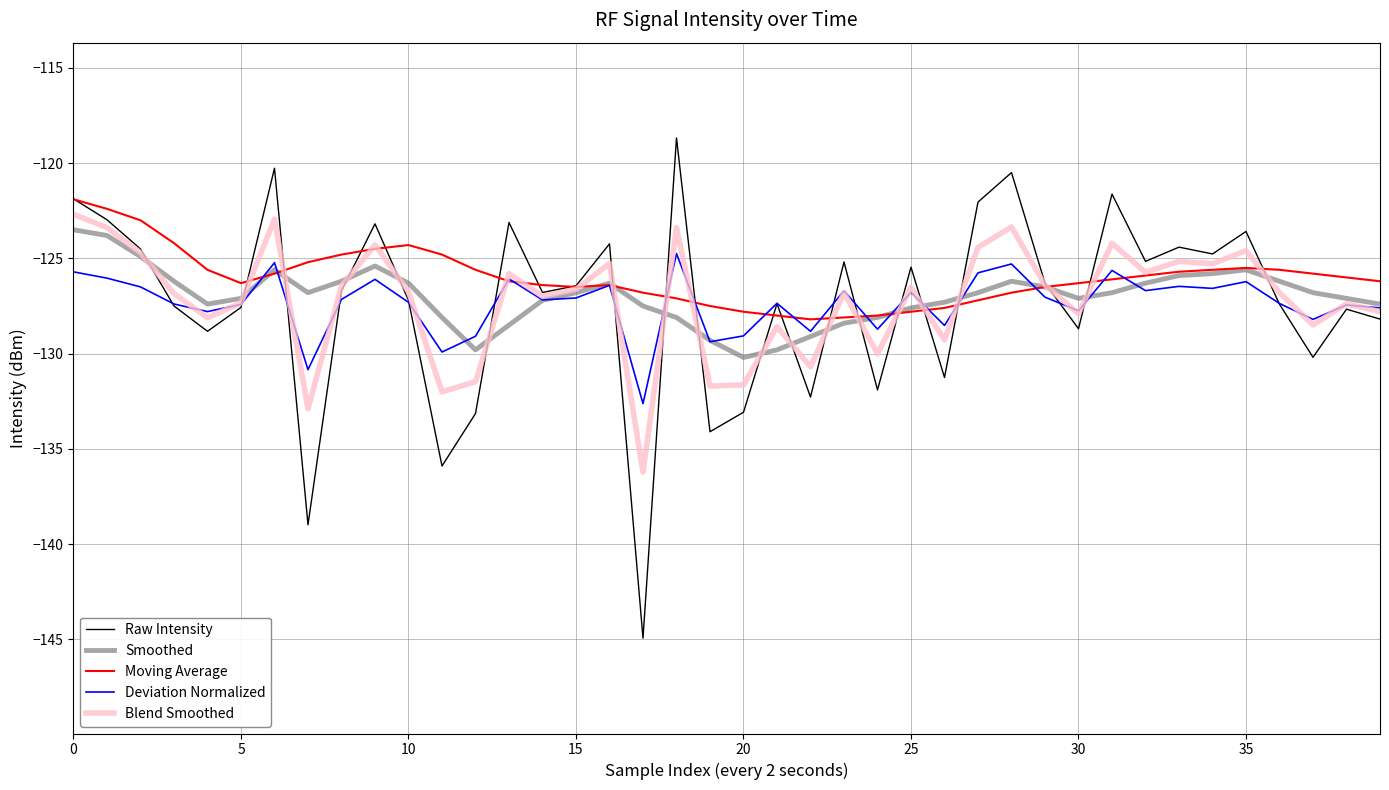

Which series has the largest range (max minus min)?

Raw Intensity